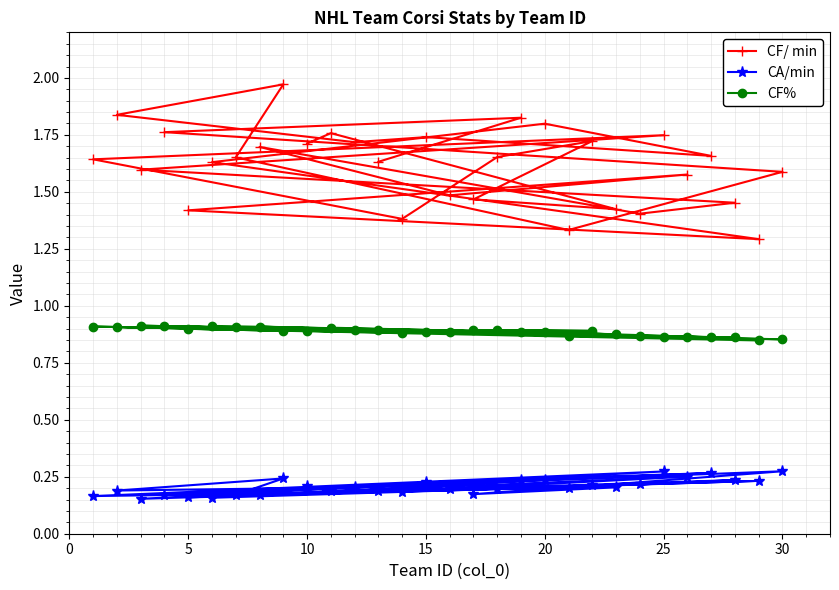

The value of CF% at 10 is 1.5. True or false?

False